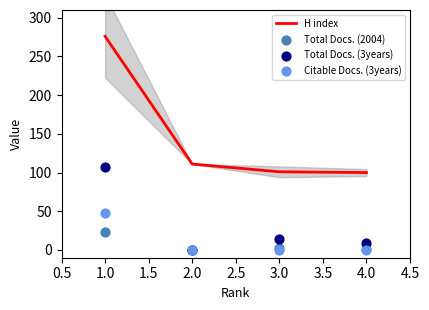

Which series has the widest spread of Y values?

H index